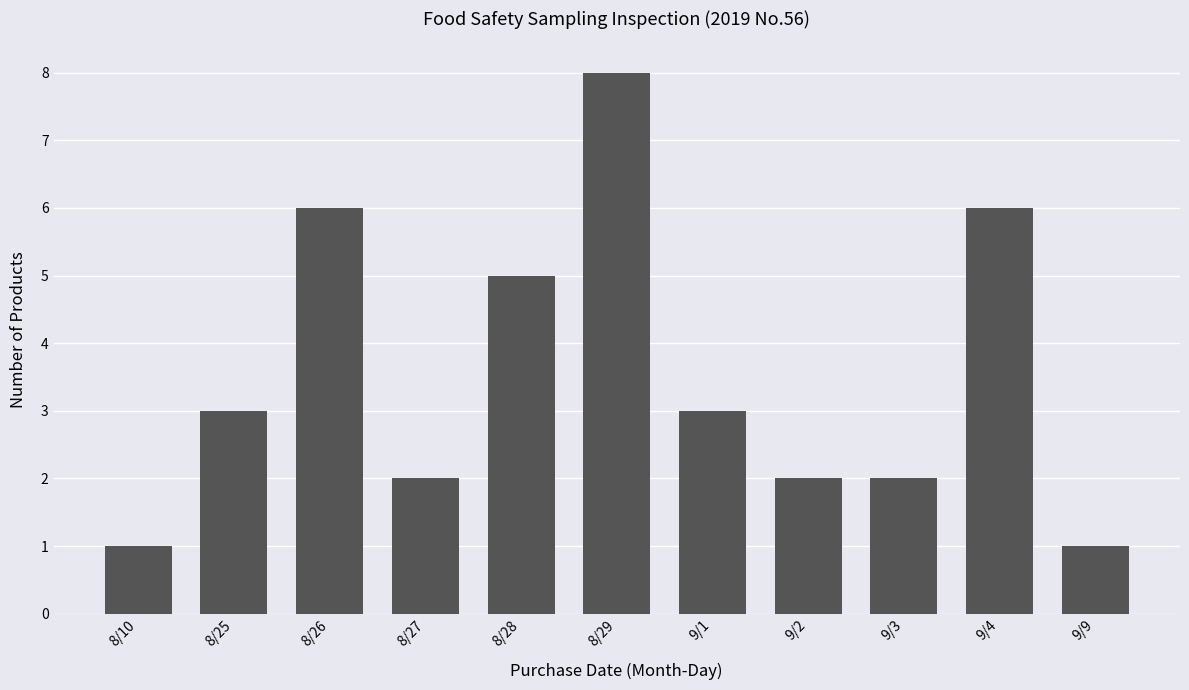

Reading left to right, what are all the values shown in this chart?

1	3	6	2	5	8	3	2	2	6	1